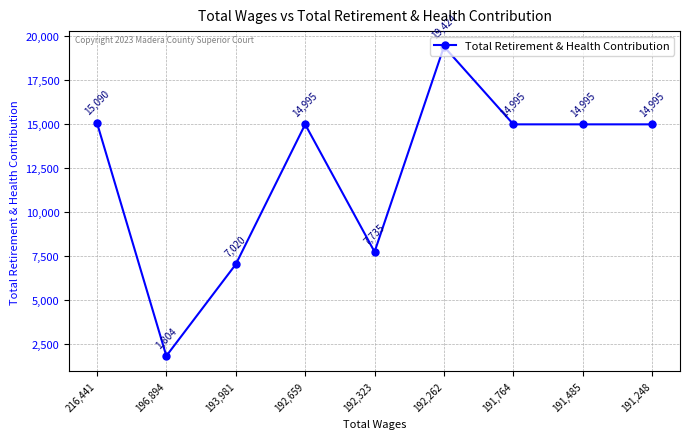

How many values are below 14995?

3